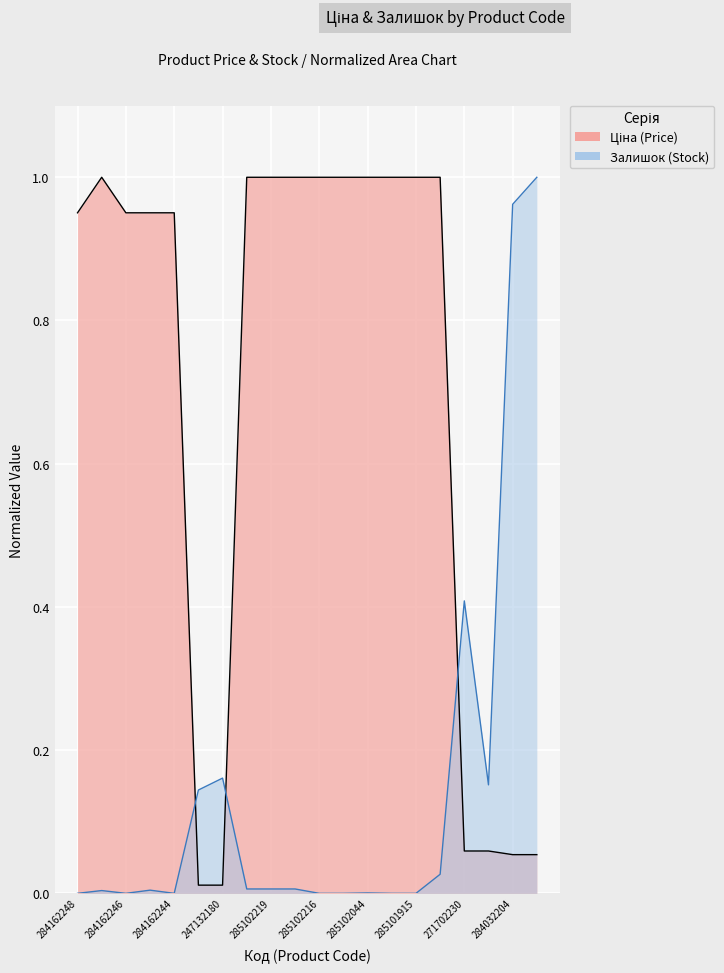

Reading right to left, what are all the values shown in this chart?

Ціна: 0.1	0.1	0.1	0.1	1.0	1.0	1.0	1.0	1.0	1.0	1.0	1.0	1.0	0.0	0.0	1.0	1.0	1.0	1.0	1.0
Залишок: 1.0	1.0	0.2	0.4	0.0	0.0	0.0	0.0	0.0	0.0	0.0	0.0	0.0	0.2	0.1	0.0	0.0	0.0	0.0	0.0